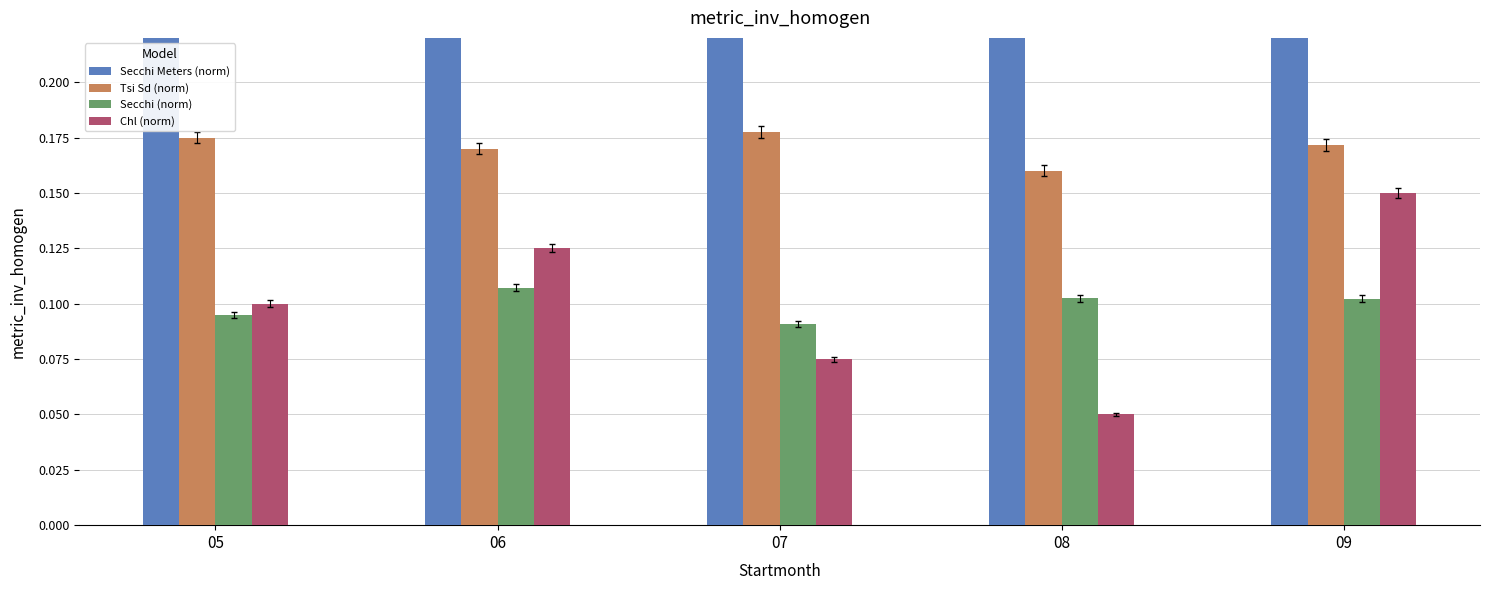

What is the value of the Tsi Sd (norm) bar at the 4th from the left?

0.2